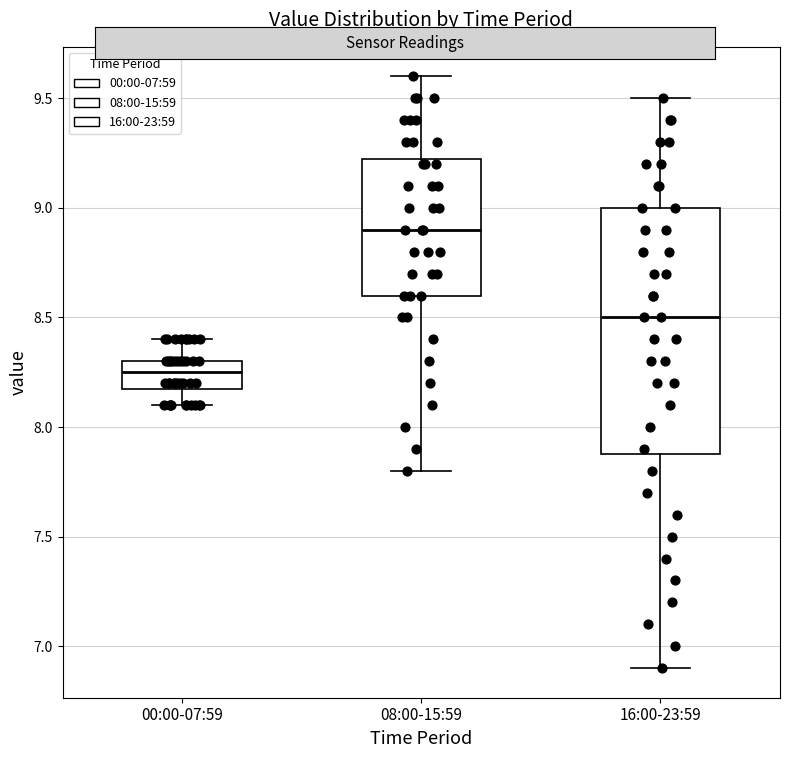

Reading left to right, read every box against the y-axis: the position of its median line, the range the box covers, and the ends of its whiskers. The values are not printed on the chart, so give them approximately, as read against the axis.

00:00-07:59: median 8.25, box 8.20 to 8.30, whiskers 8.10 to 8.40
08:00-15:59: median 8.90, box 8.60 to 9.25, whiskers 7.80 to 9.60
16:00-23:59: median 8.50, box 7.90 to 9.00, whiskers 6.90 to 9.50